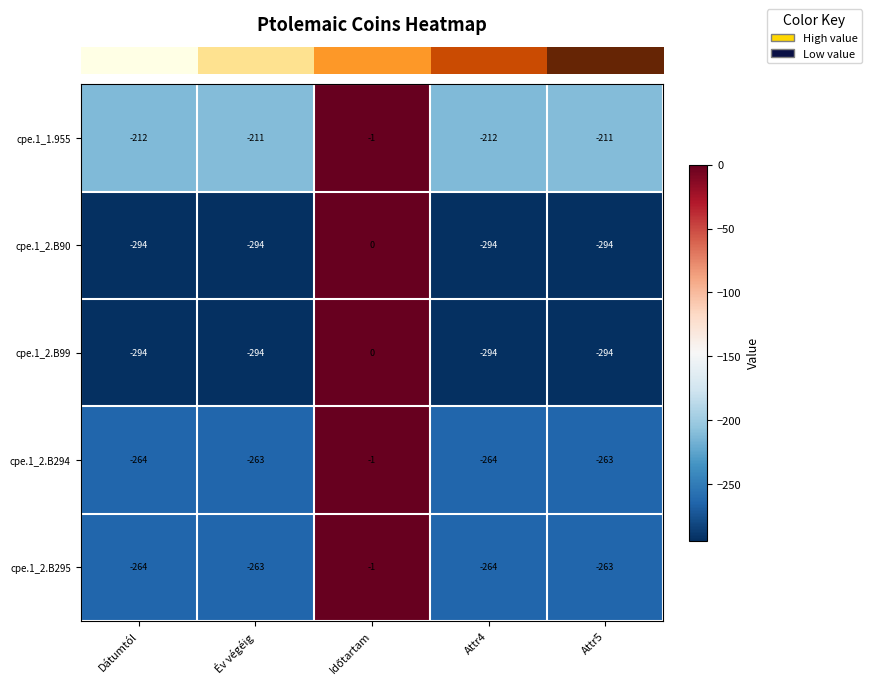

What is the spread (max minus min) of values at Év végéig?

83